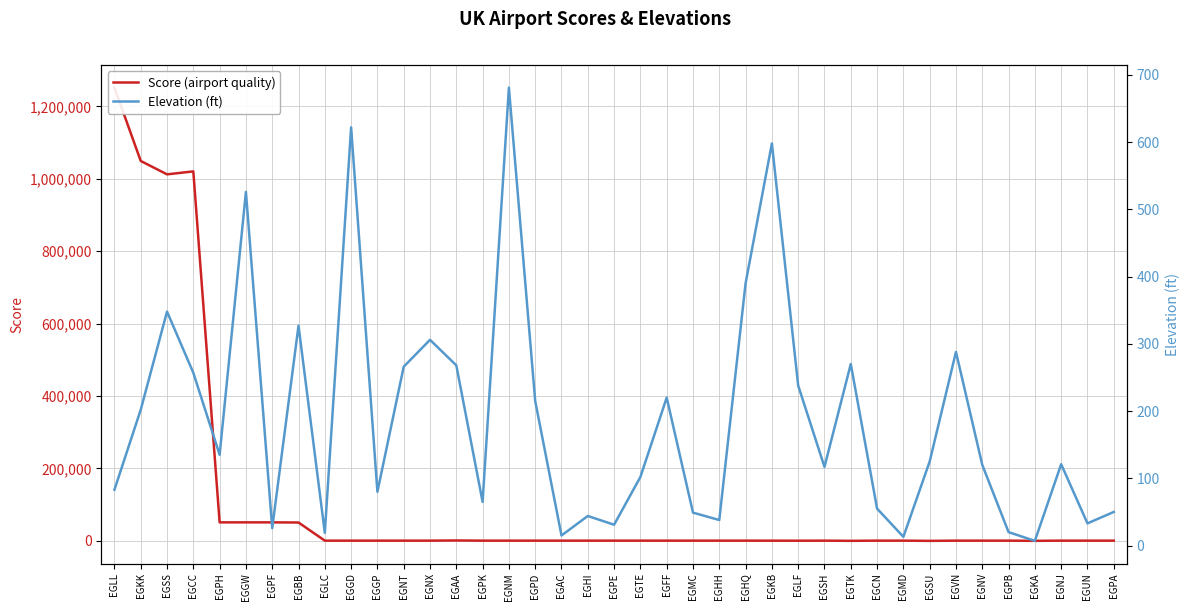

At which category does the chart reach its peak across all series?

EGLL